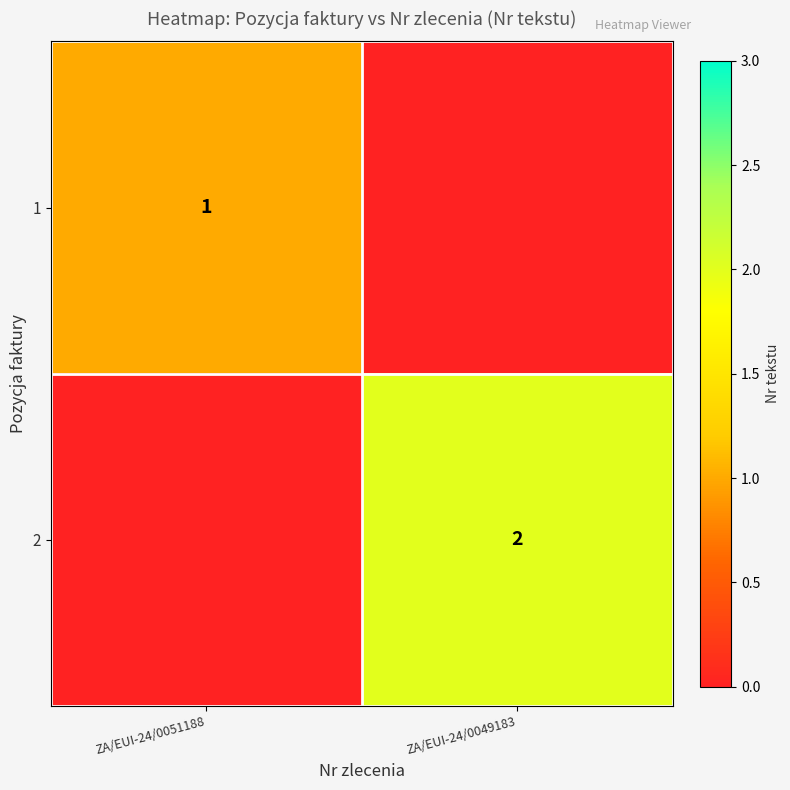

Is the value of 1 at ZA/EUI-24/0051188 greater than the value of 2 at ZA/EUI-24/0049183?

No